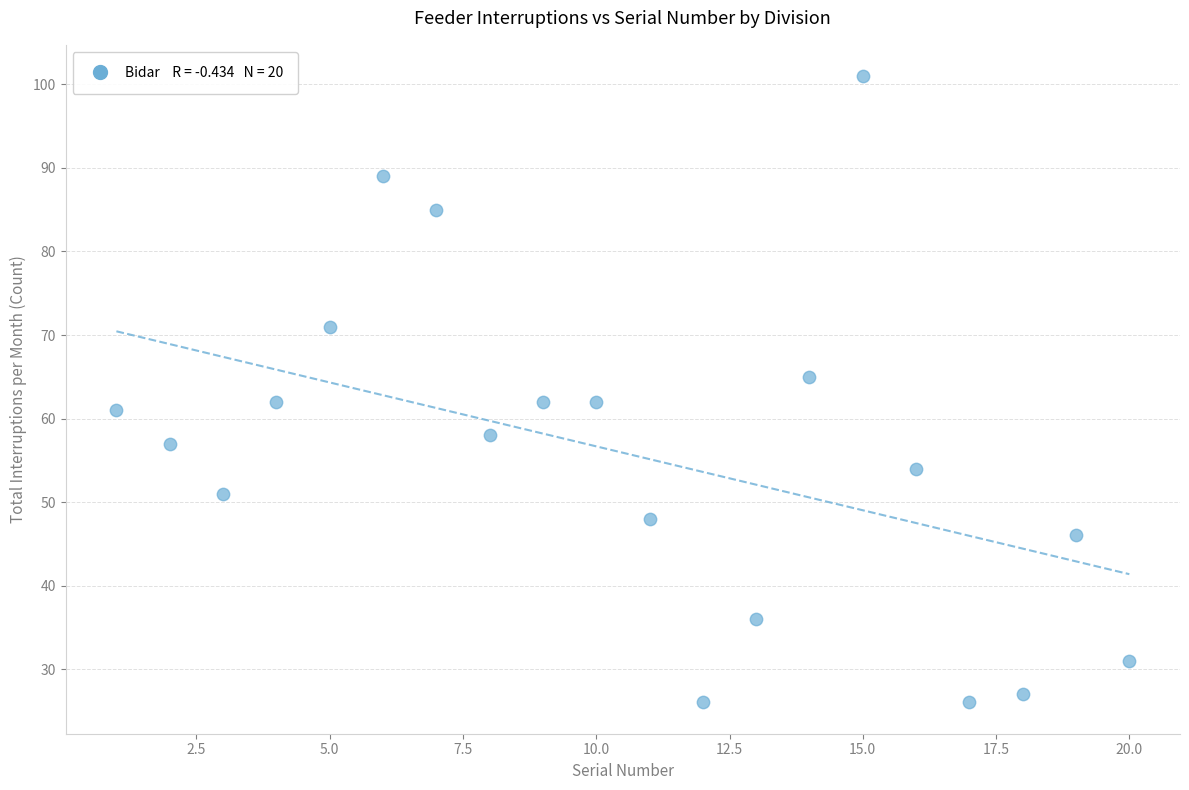

What is the range of X values (max minus min)?

19